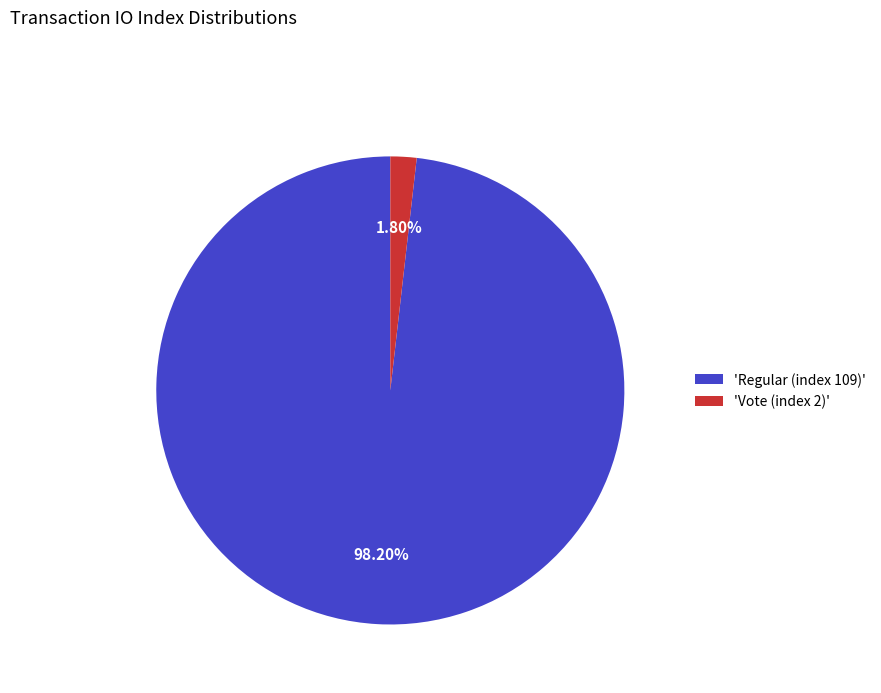

How many segments does this pie chart have?

2